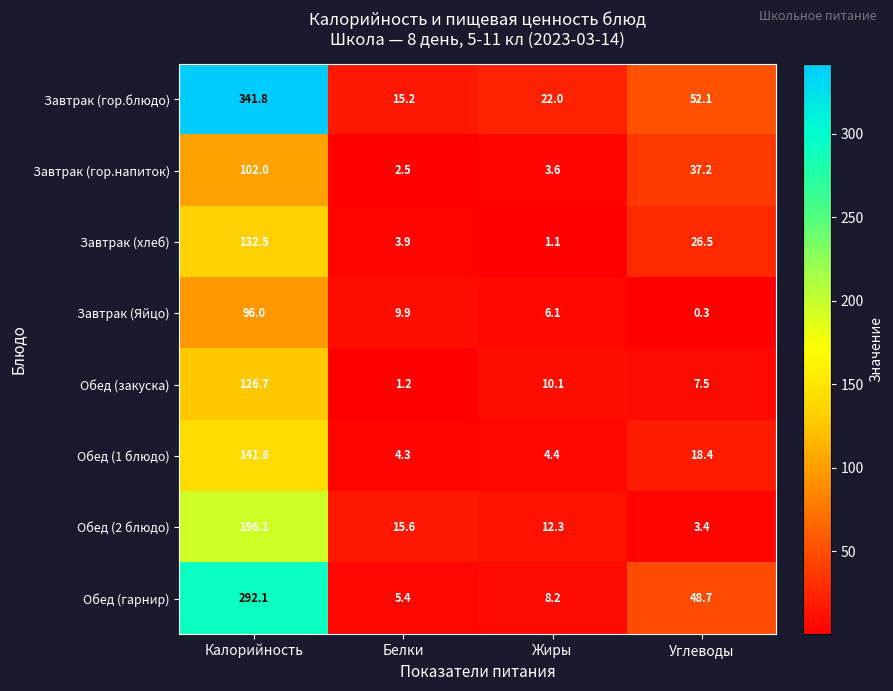

How many categories are shown in the chart?

4